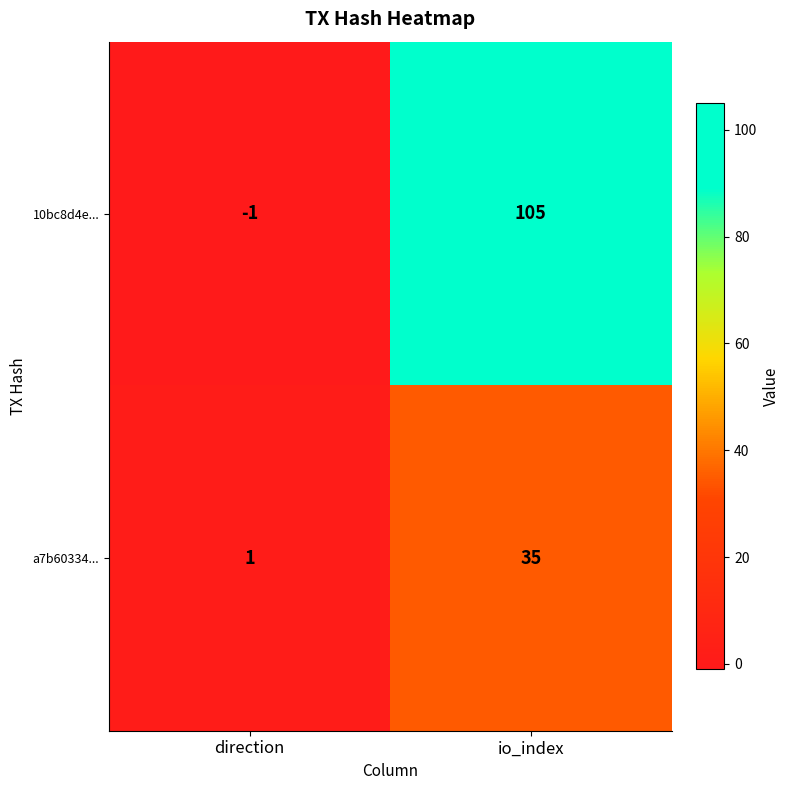

At which label does 10bc8d4e... reach its minimum?

direction